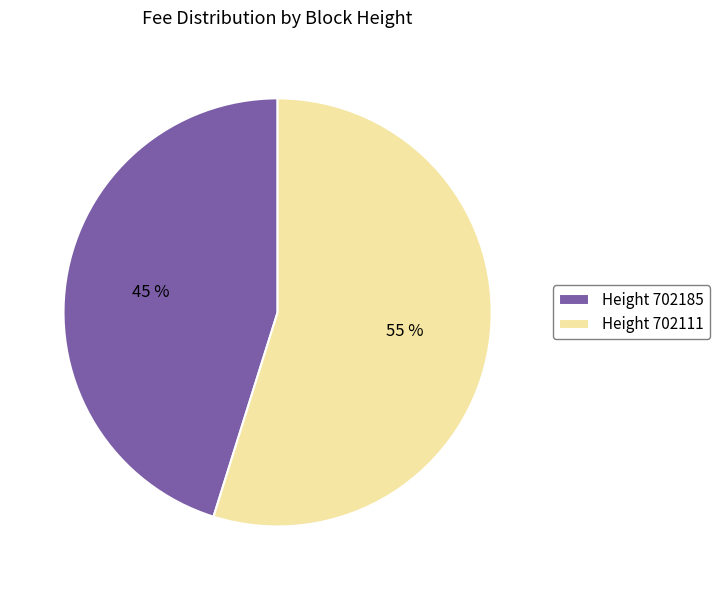

What percentage is the Height 702111 slice, to the nearest percent?

55%